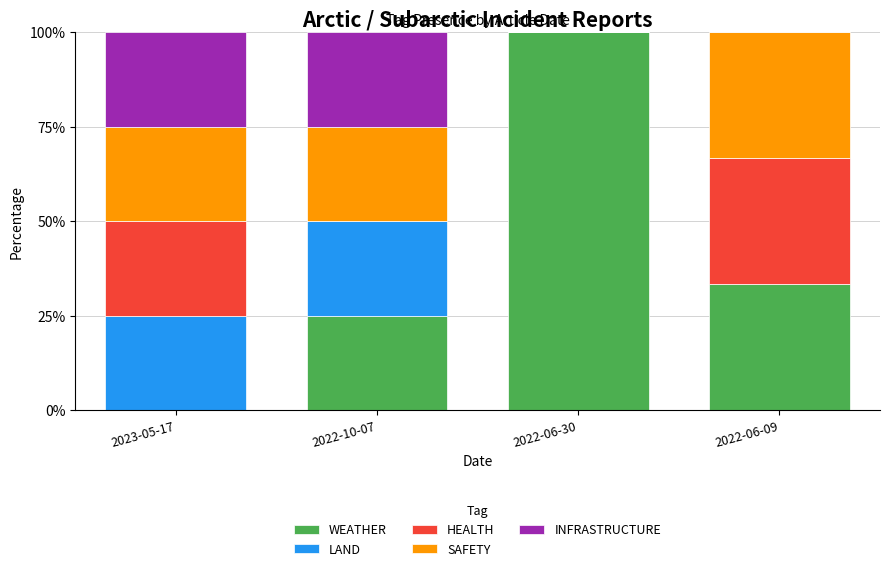

Which category has the highest value in the WEATHER series?

2022-06-30